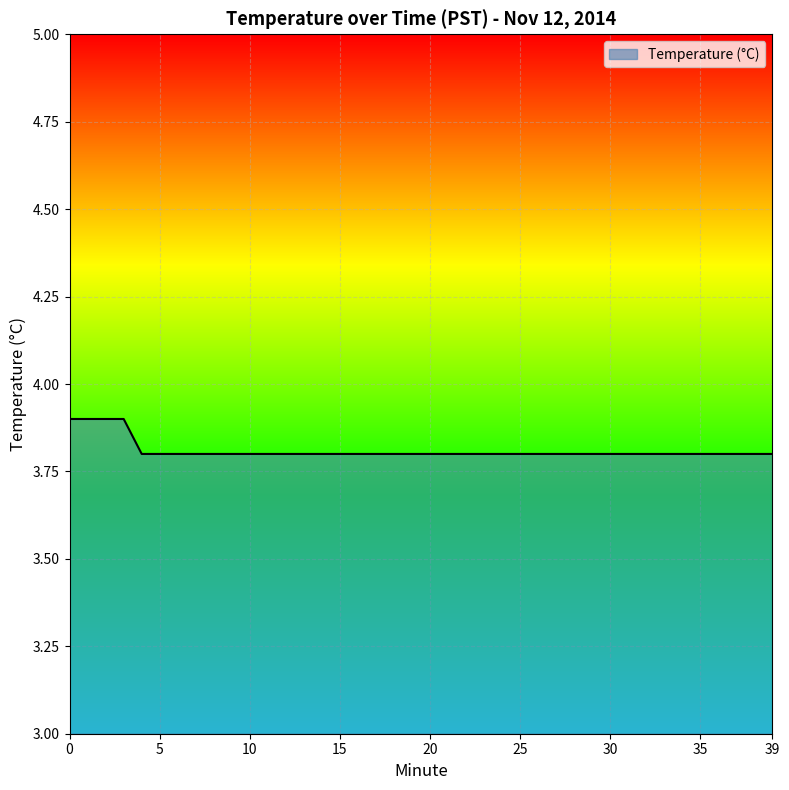

What is the greatest value displayed?

3.9